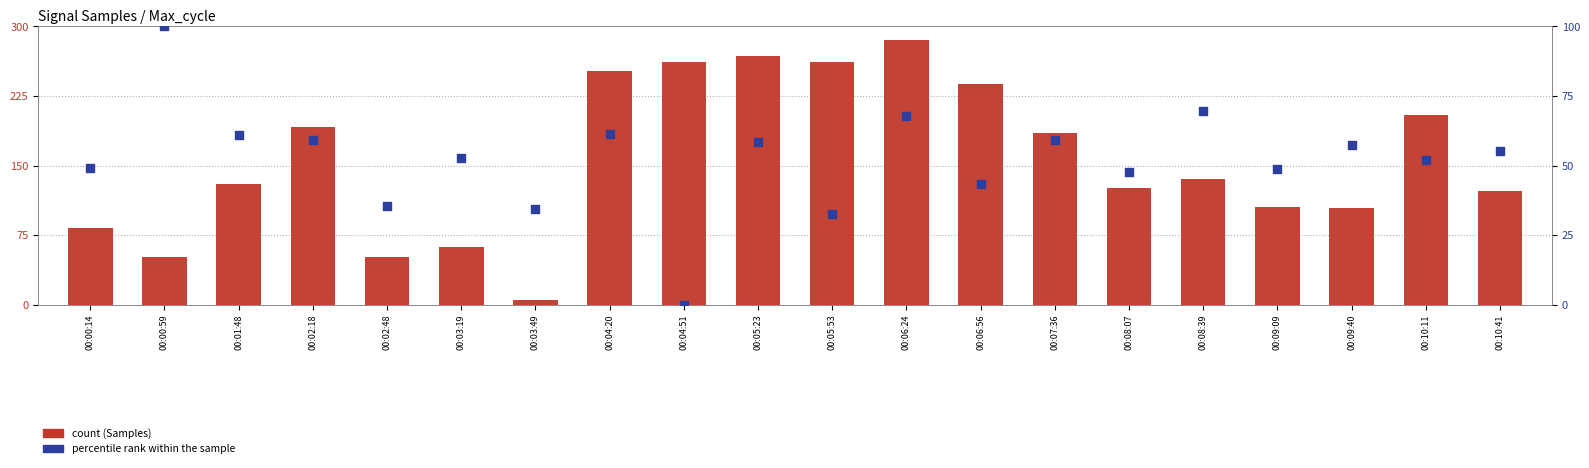

Which series reaches the maximum Y coordinate?

count (Samples)